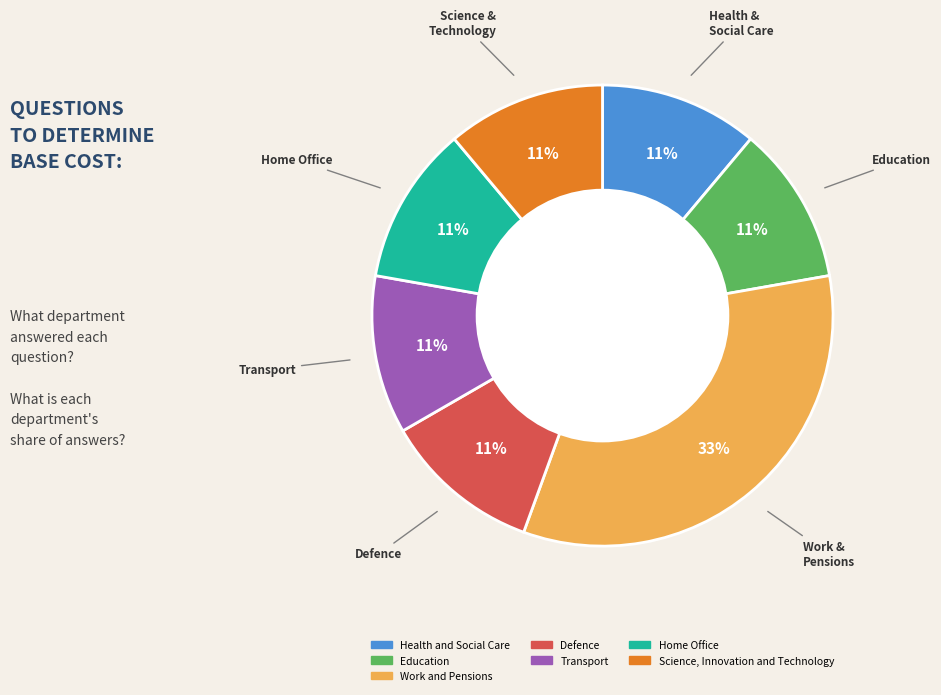

Do Transport and Defence together represent more than half of the pie?

No